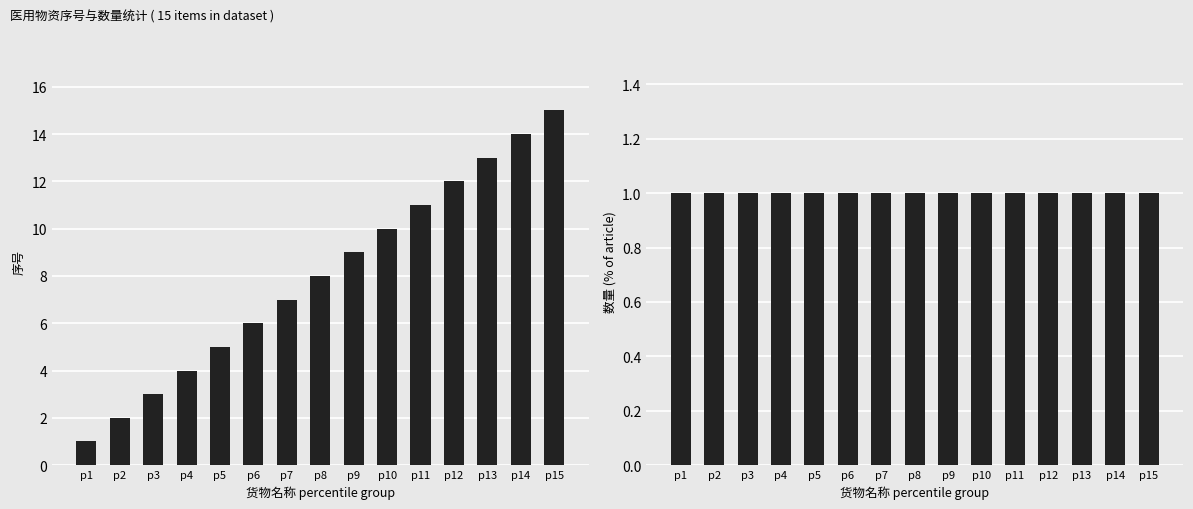

The value of 数量 at p7 is 0. True or false?

False